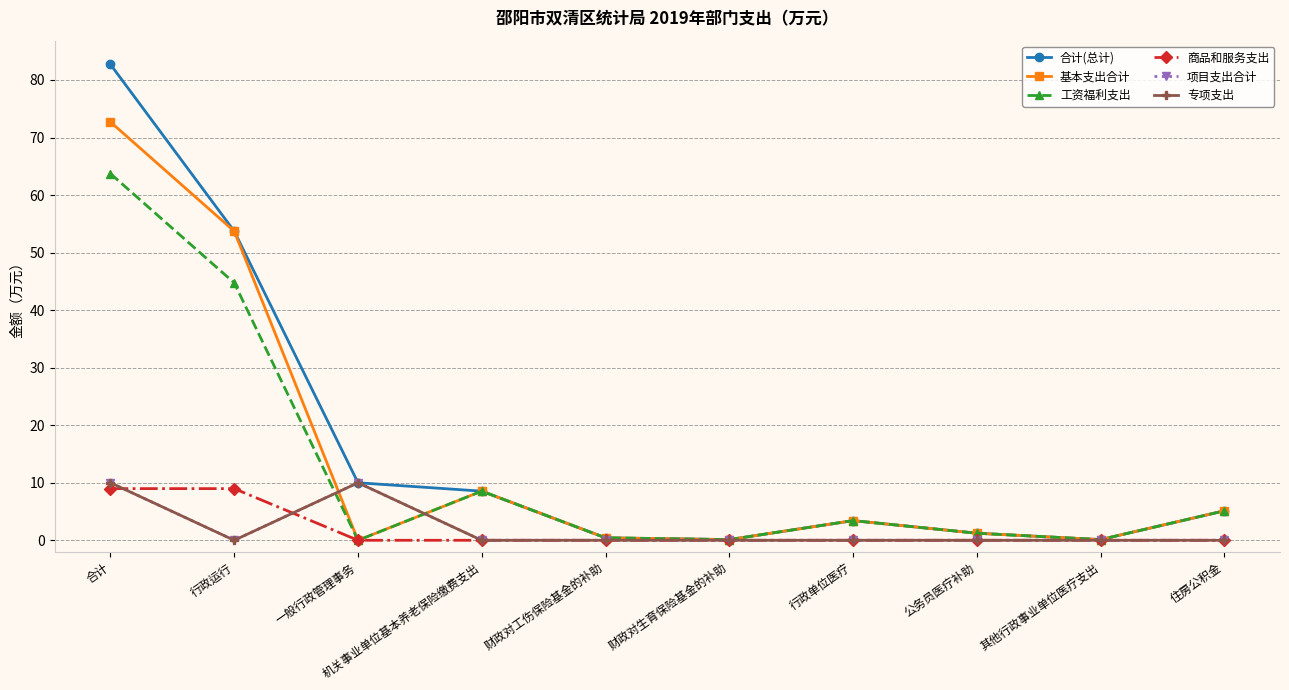

Does the chart have visible grid lines?

Yes